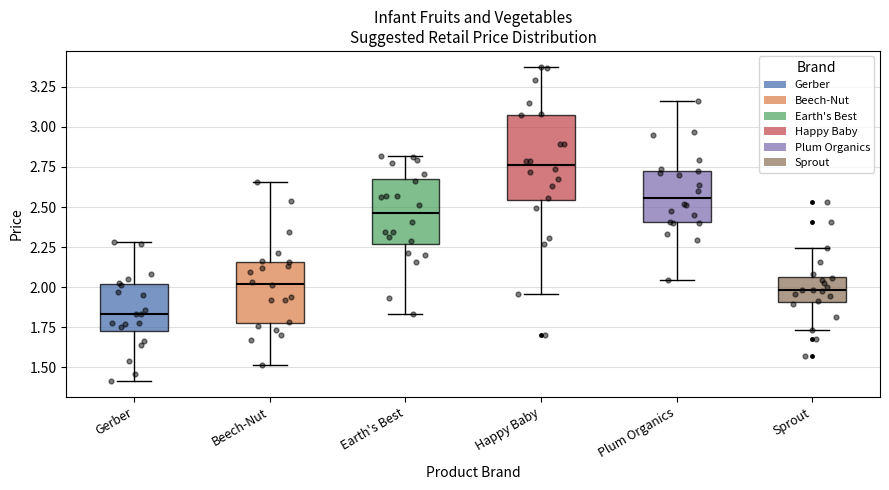

Where does the upper whisker of the box for Gerber end on the y-axis? The values are not printed on the chart, so give them approximately, as read against the axis.

2.30